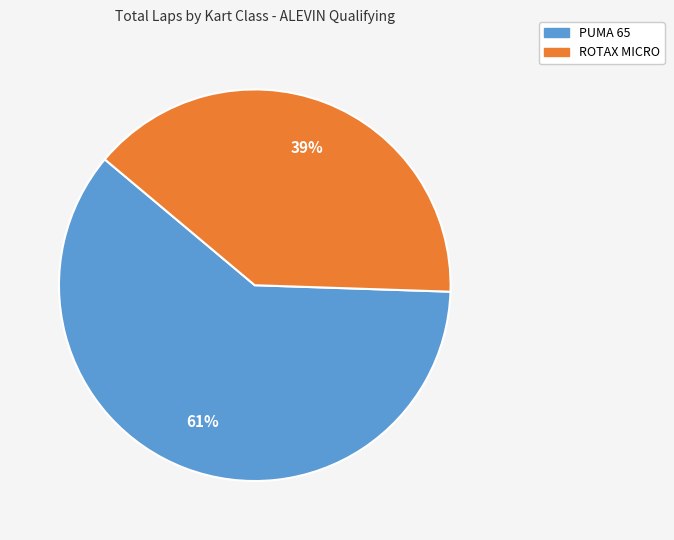

Is there a majority slice in this chart?

Yes